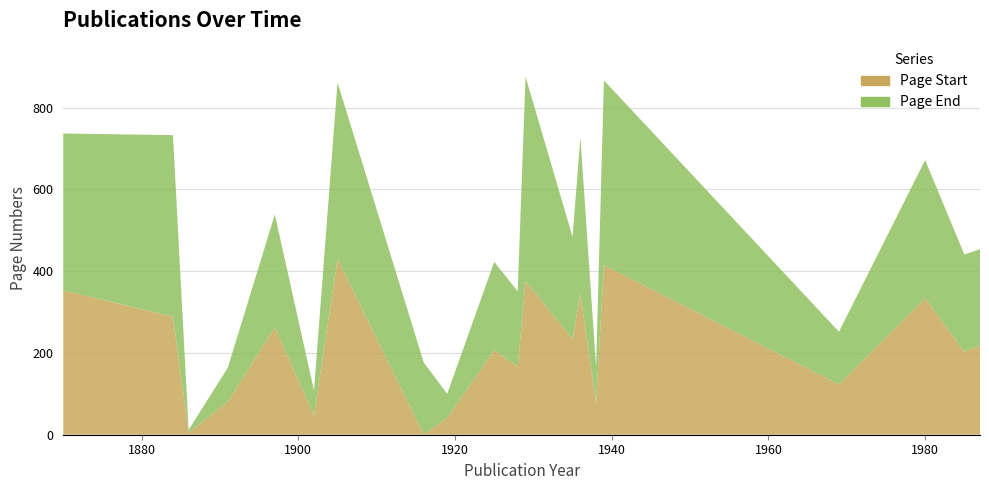

Reading left to right, list all the values displayed in this chart.

Page Start: 1870=353	1884=289	1886=5	1891=81	1897=263	1902=47	1905=430	1916=1	1919=41	1925=207	1928=167	1929=376	1935=234	1936=345	1938=78	1939=415	1969=123	1980=334	1985=203	1987=219
Page End: 1870=384	1884=444	1886=7	1891=83	1897=276	1902=61	1905=432	1916=176	1919=59	1925=216	1928=184	1929=500	1935=250	1936=382	1938=88	1939=452	1969=129	1980=338	1985=238	1987=235